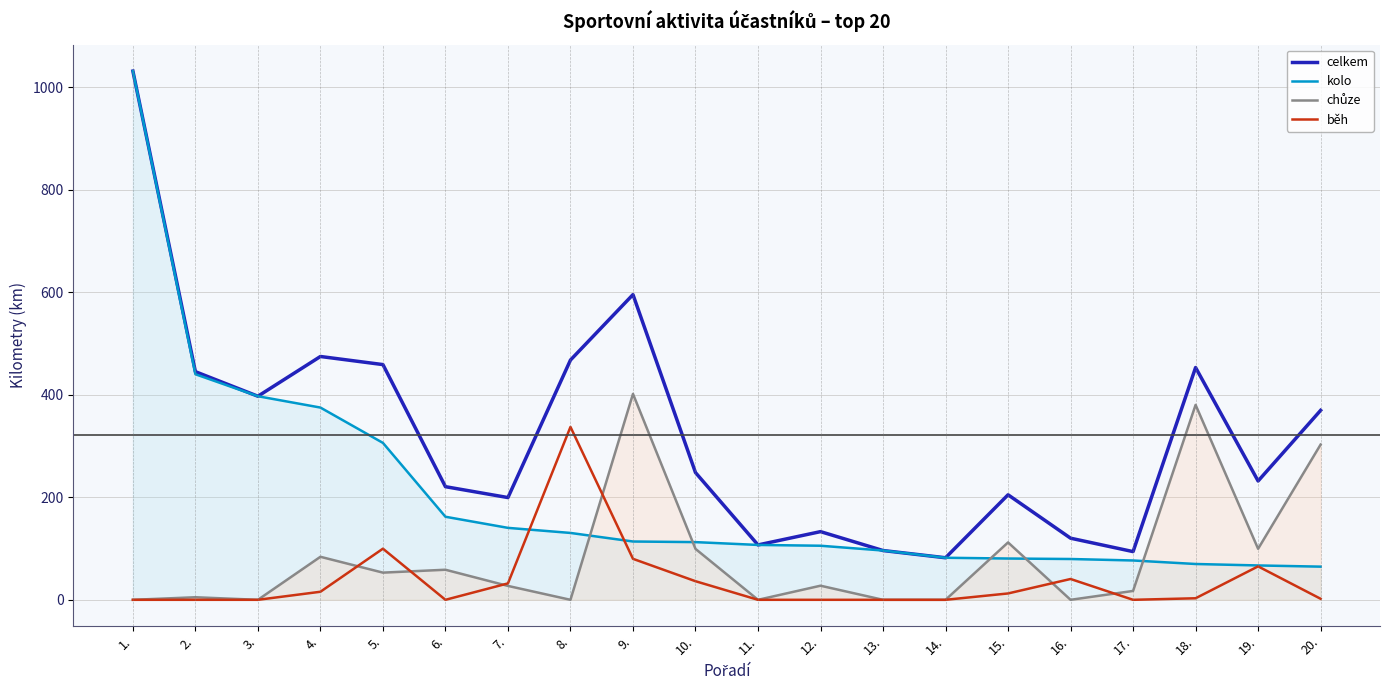

The běh series shows 23.1 at 5.. True or false?

False